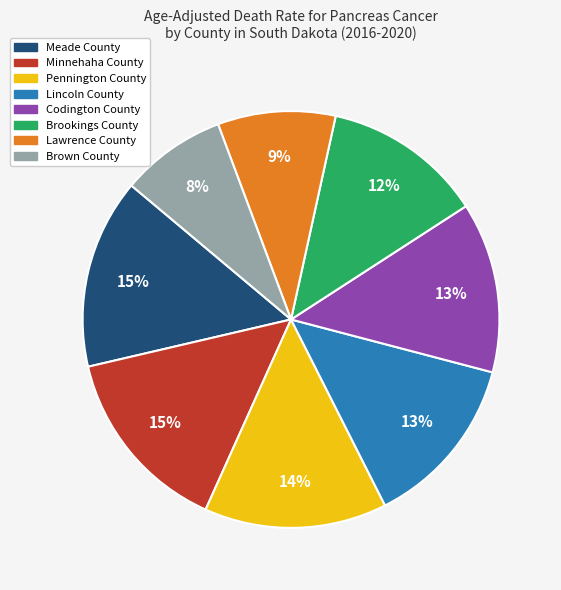

Do Minnehaha County and Meade County together represent more than half of the pie?

No